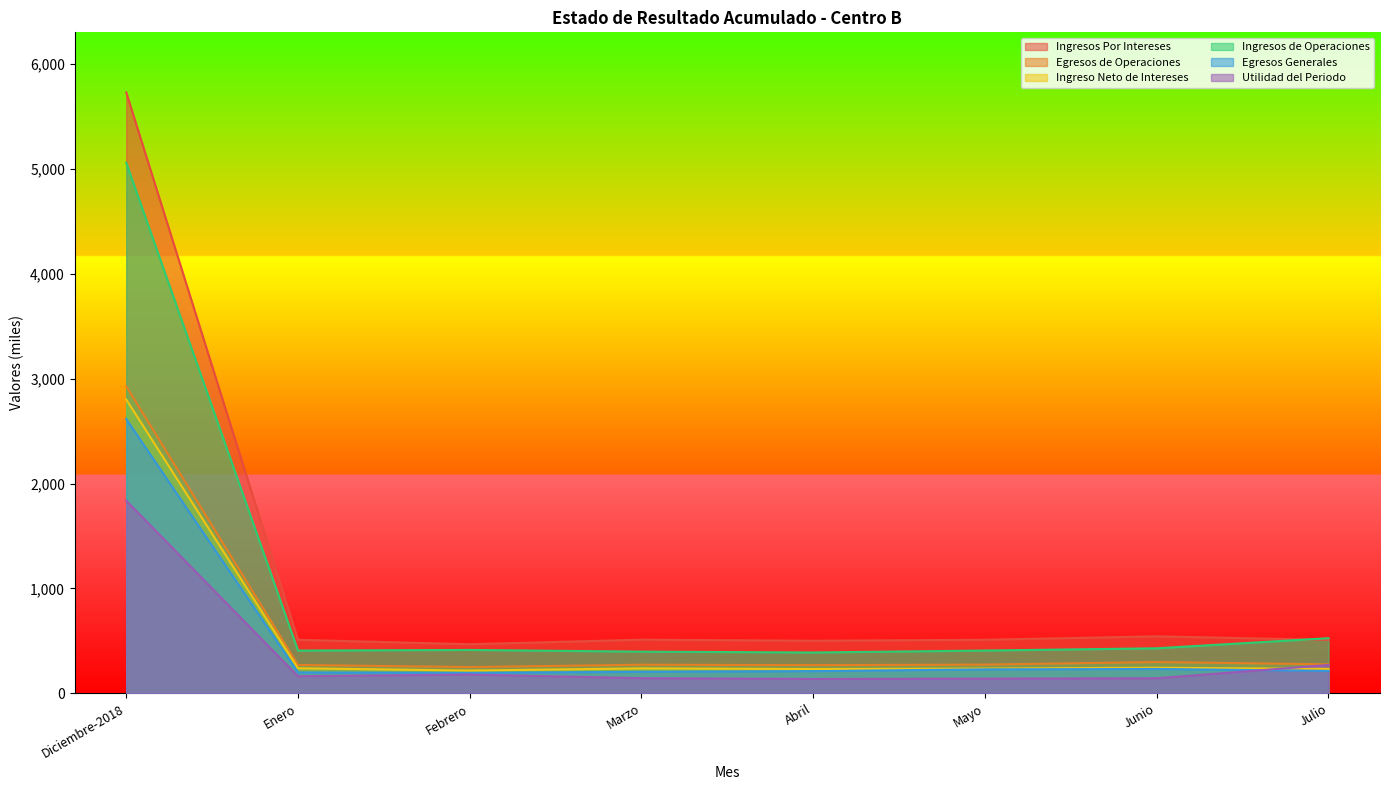

How many interior local valleys does the Utilidad del Periodo series have?

2